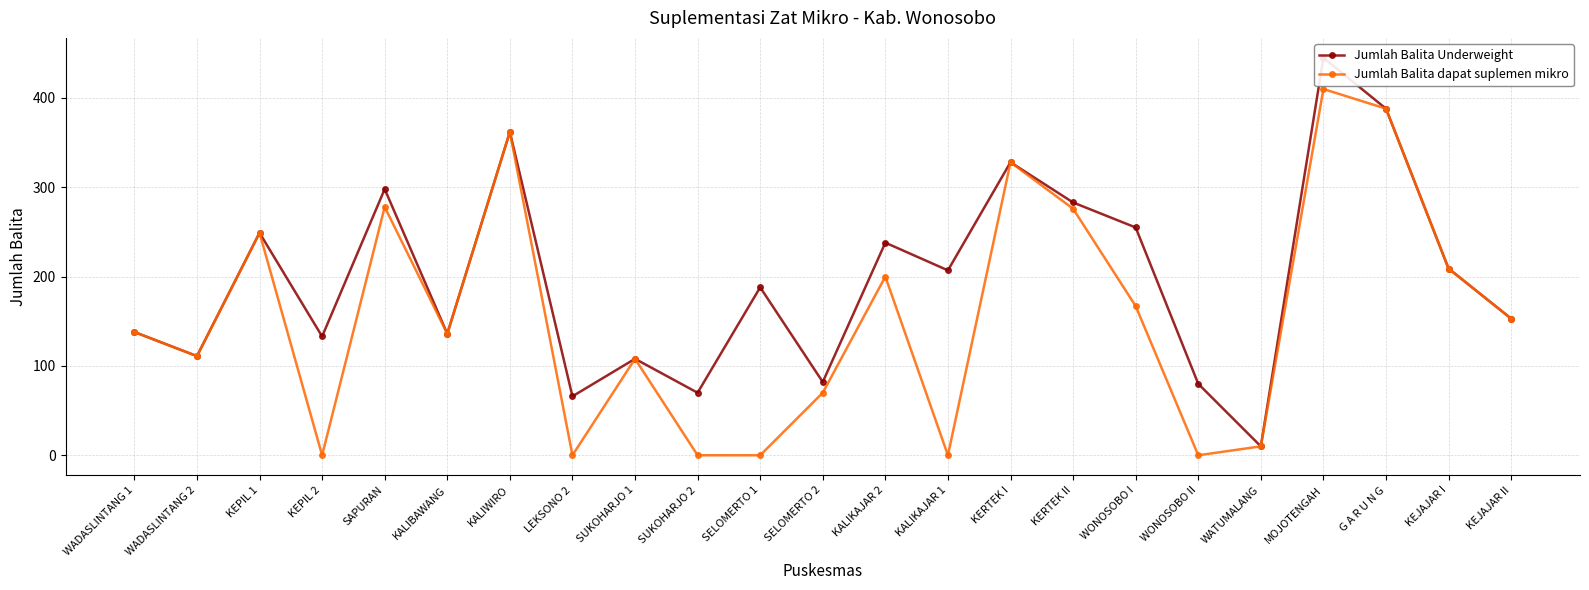

What is the value of the Jumlah Balita dapat suplemen mikro point at the 7th from the left?

362